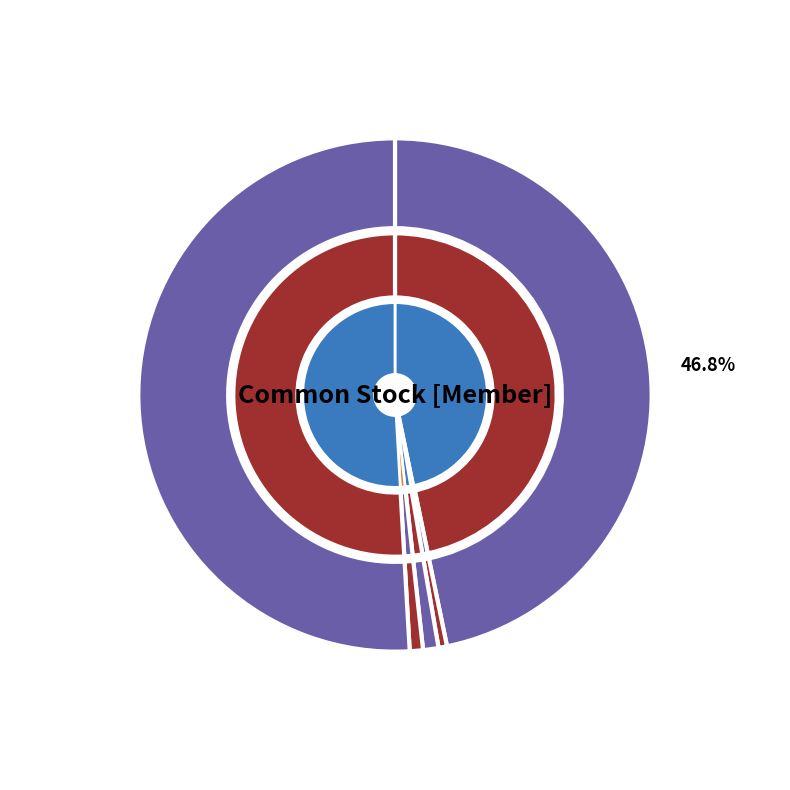

To the nearest percent, what is the difference between the largest and smallest slice percentages?

50%